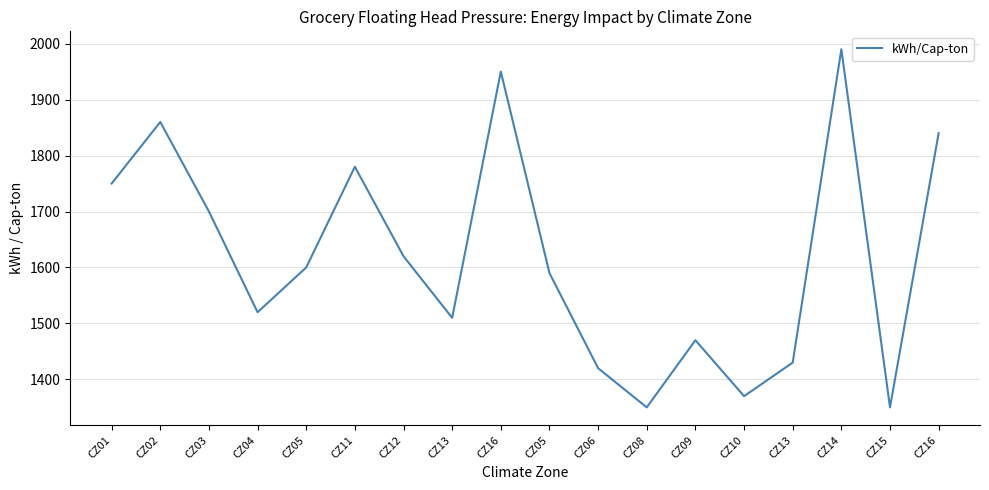

At which category does the data reach its first local peak?

CZ02